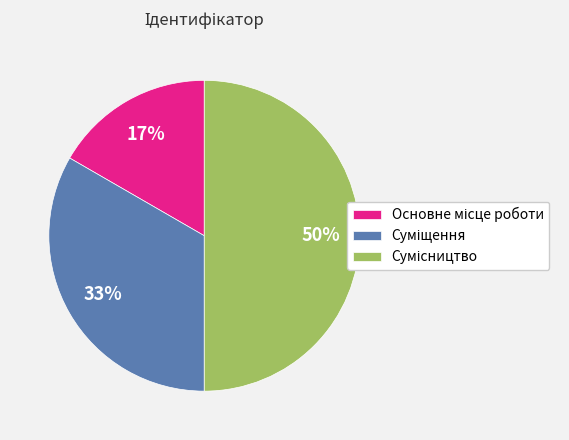

To the nearest percent, what is the difference between the largest and smallest slice percentages?

33%